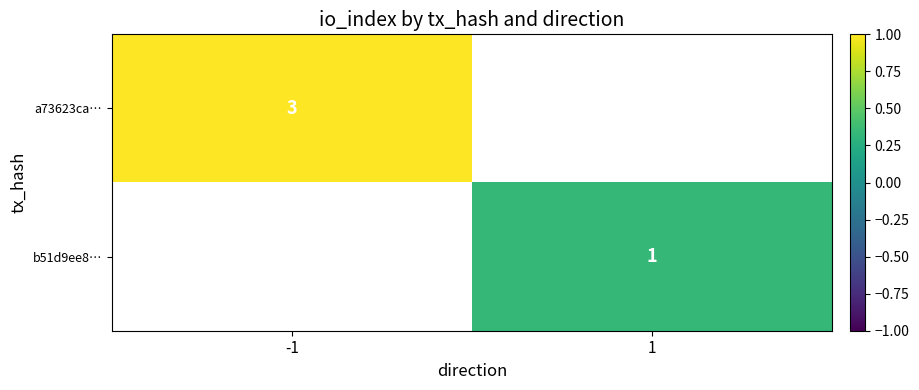

The b51d9ee8… series shows 0 at 1. True or false?

False